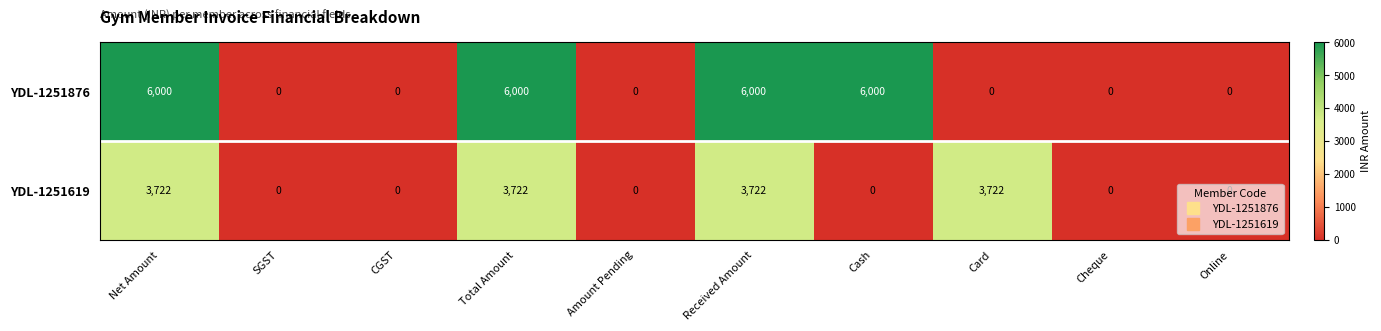

Is it true that YDL-1251619 equals 1747 at Total Amount?

False